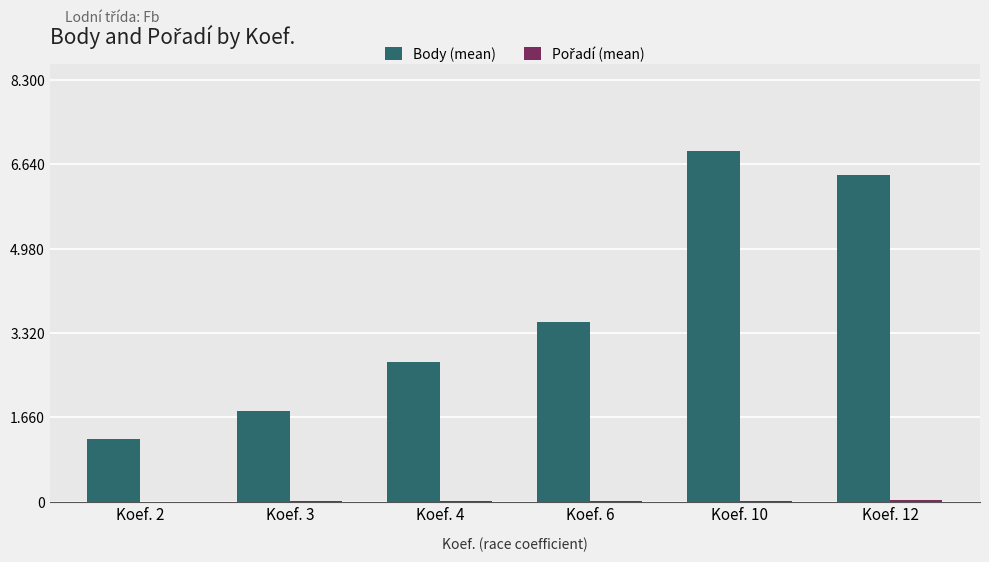

What is the difference between the maximum and minimum values in the Body (mean) series?

5653.7